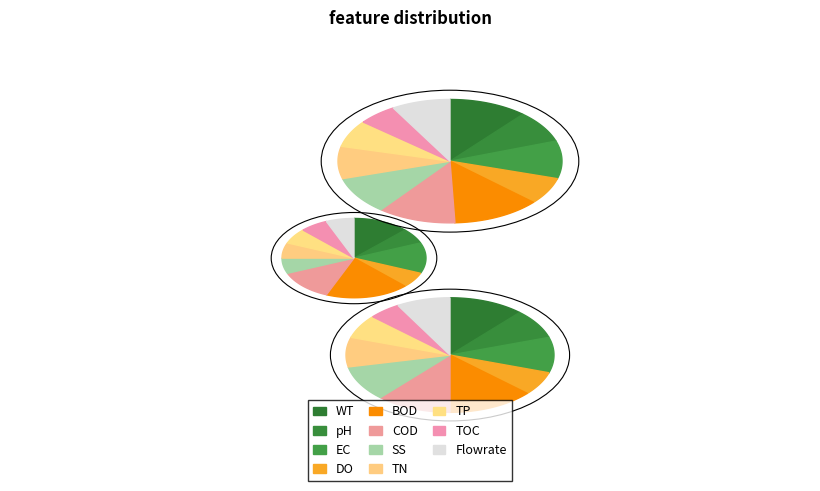

The AMS 2700 slice represents 45% of the pie. True or false?

False